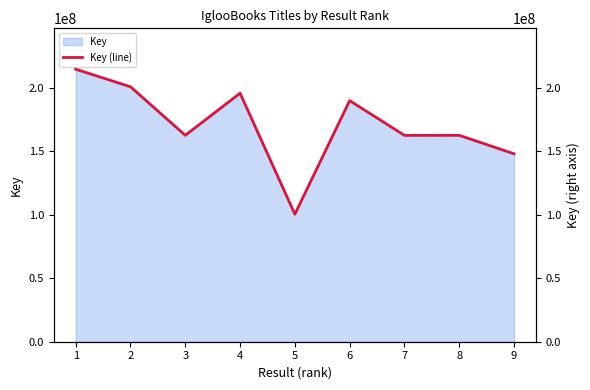

True or false: the data shows 214607880 at 1.

True